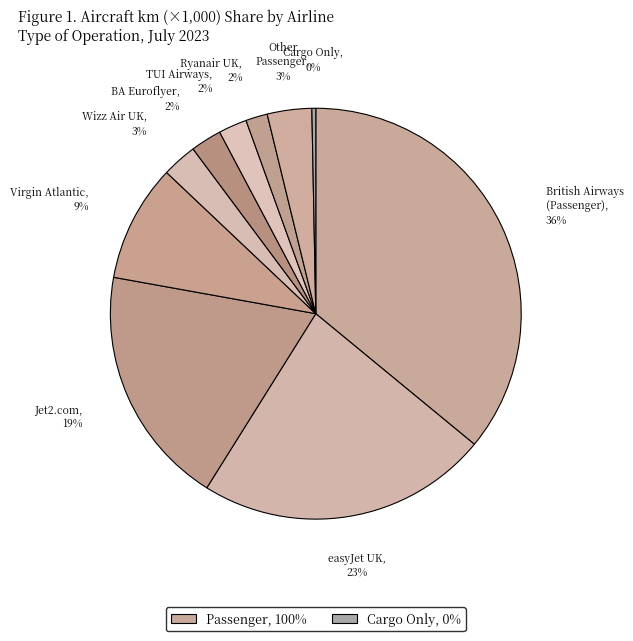

How many slices are in this pie chart?

10